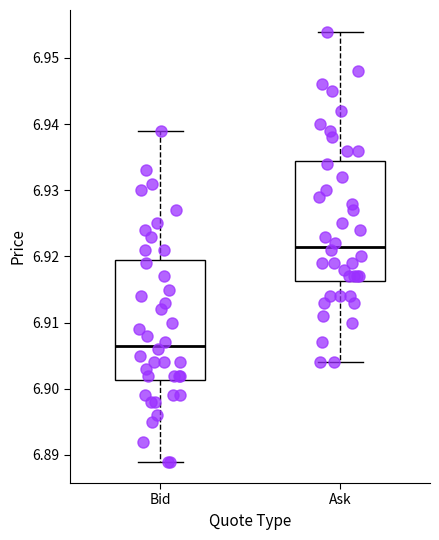

Where does the upper whisker of the box for Ask end on the y-axis? The values are not printed on the chart, so give them approximately, as read against the axis.

6.954